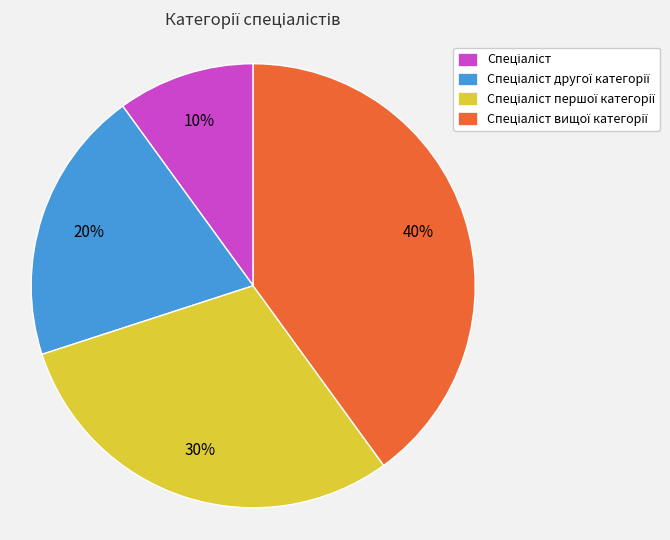

To the nearest percent, what is the difference between the largest and smallest slice percentages?

30%